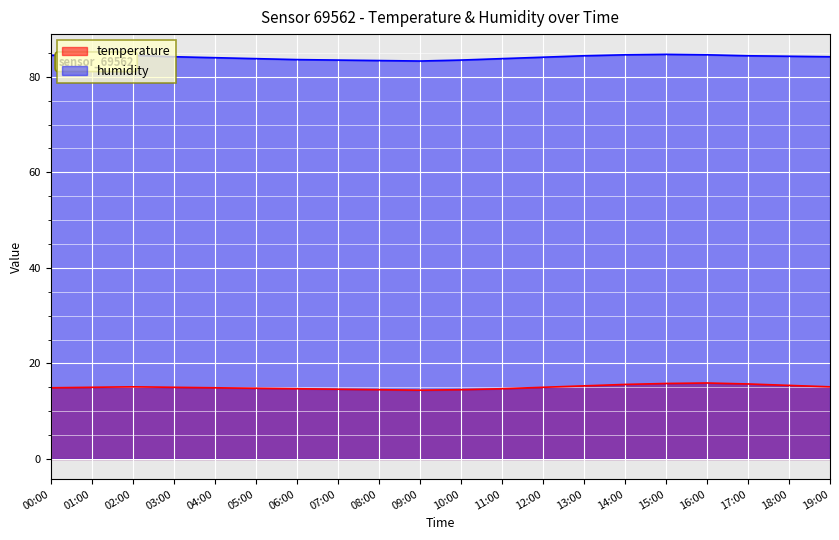

How many data points in humidity are less than 84?

7